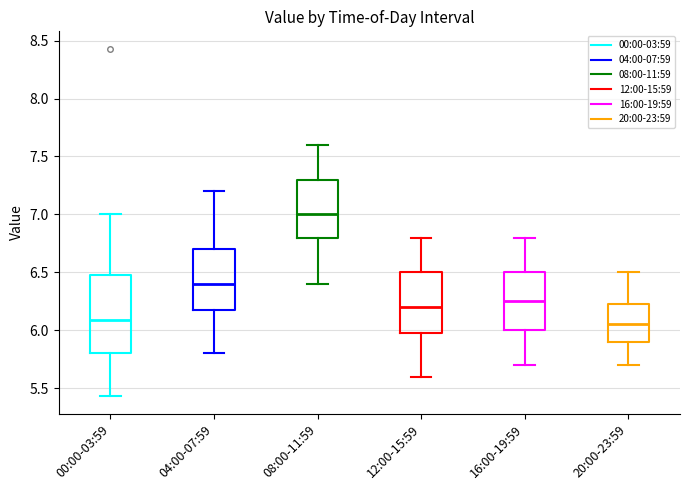

Which box has the highest median line?

08:00-11:59